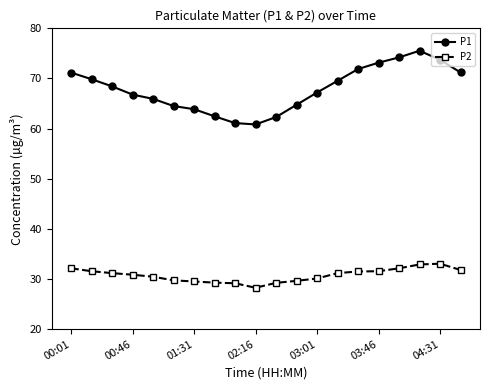

What is the average value of the P2 series?

30.8